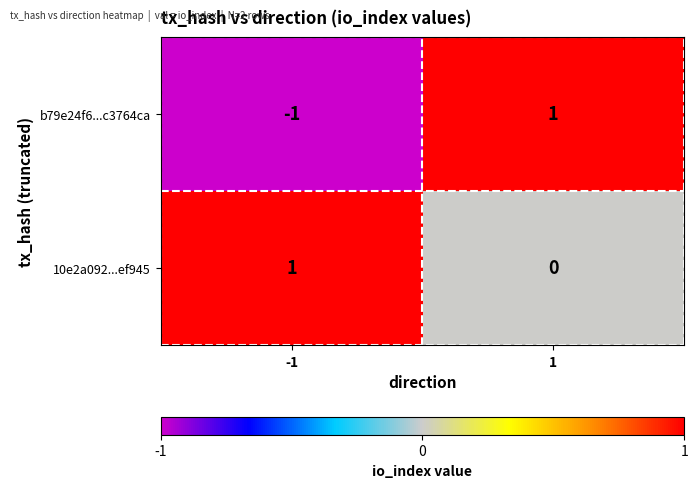

Which series has the largest total across all categories?

10e2a092...ef945